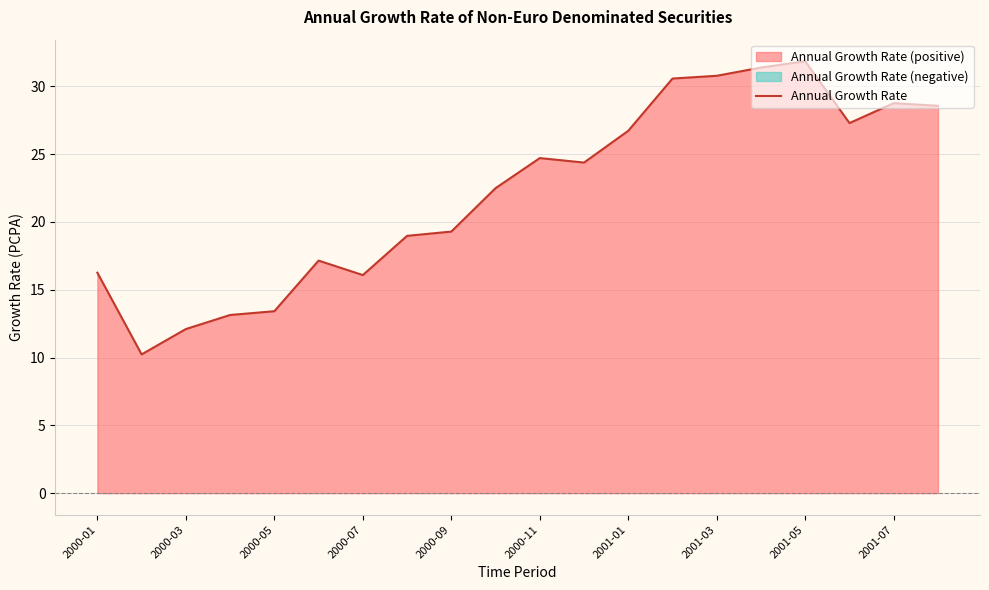

How many lines are shown in the chart?

1